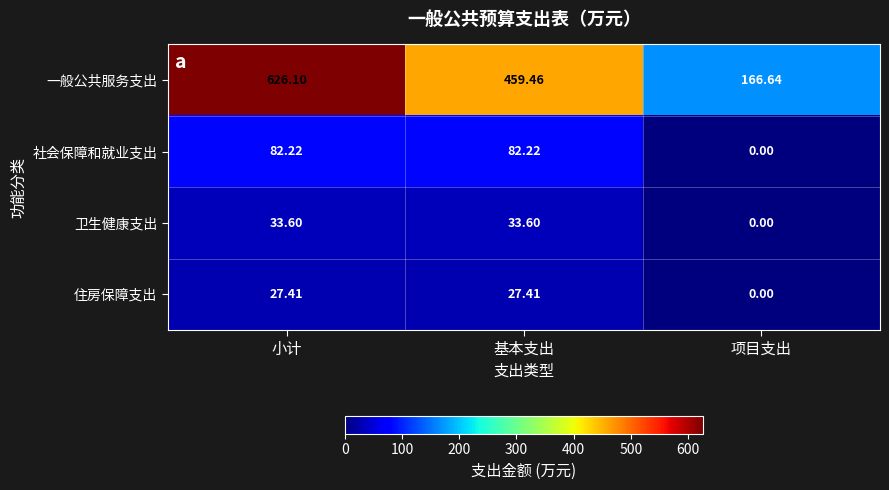

At which label is 住房保障支出 closest to 13?

项目支出